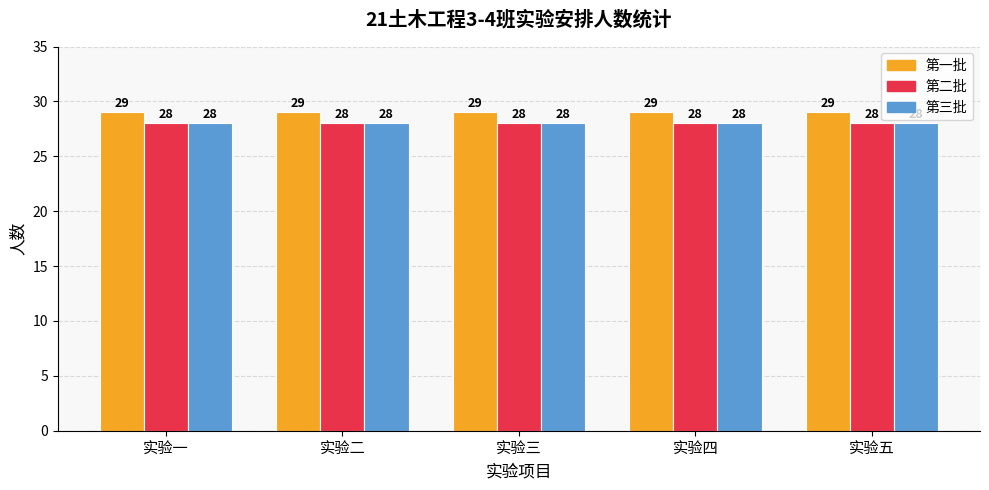

What is the average value of the 第三批 series?

28